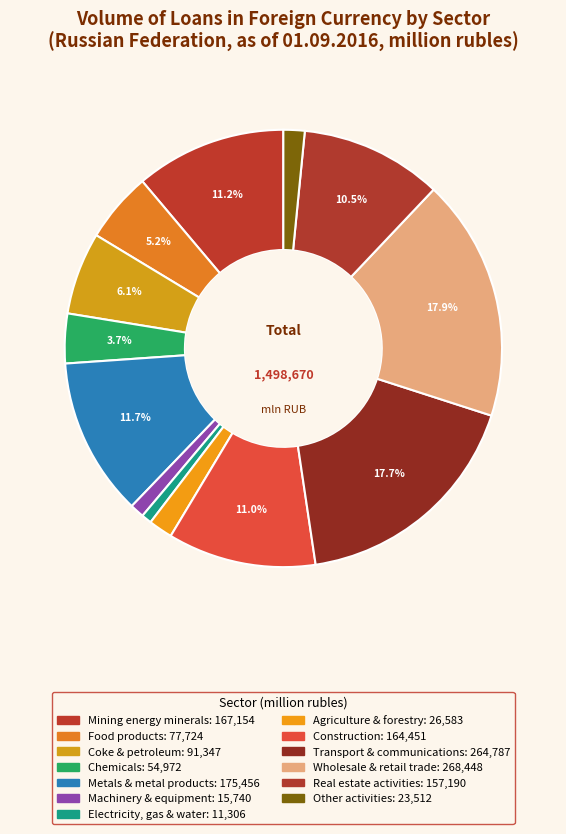

How many segments does this pie chart have?

13